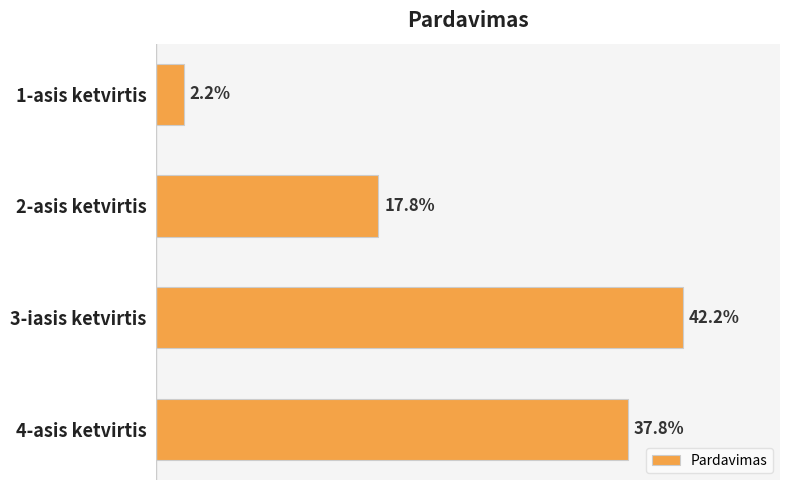

What is the sum of all values?

1.0